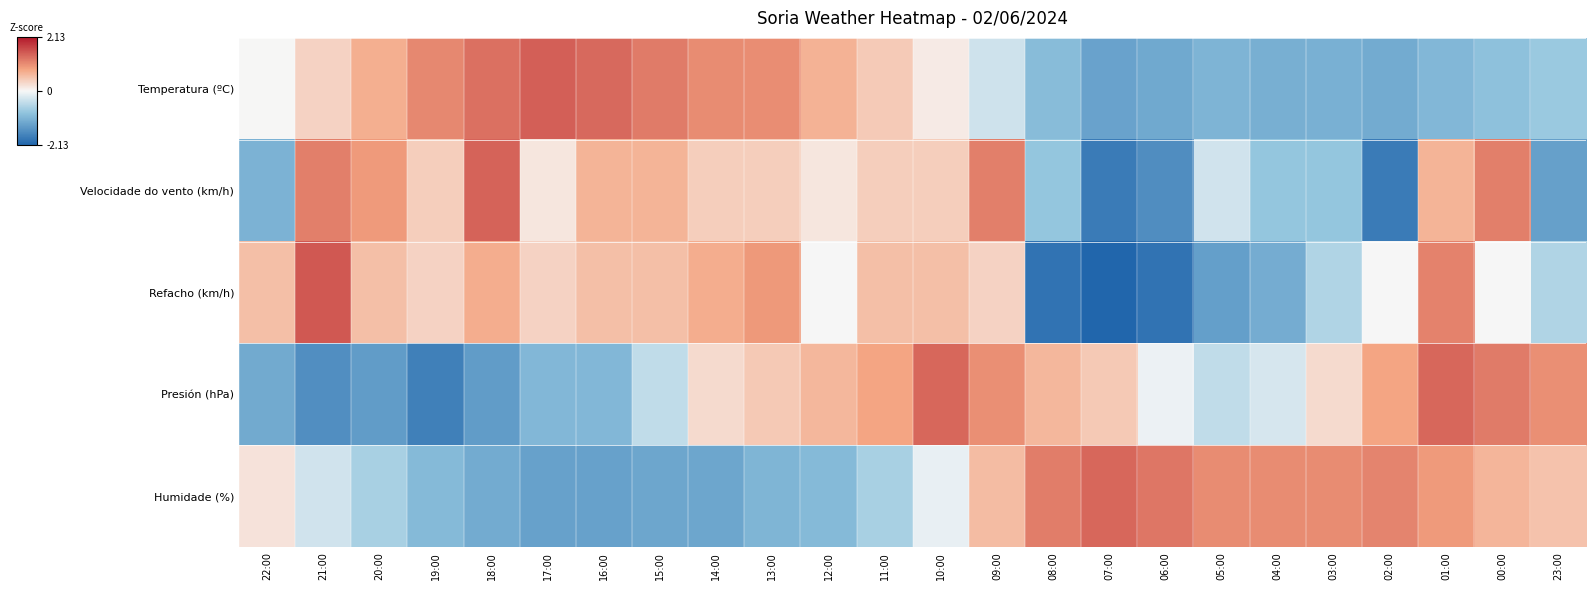

How many data points does each series have?

24